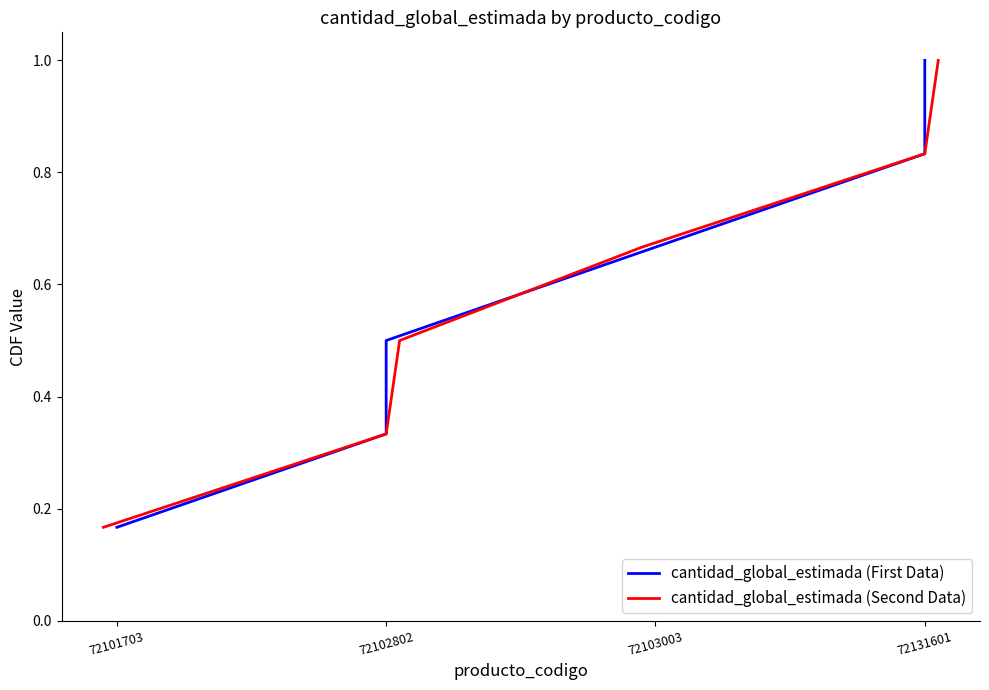

How many data points does each series have?

6